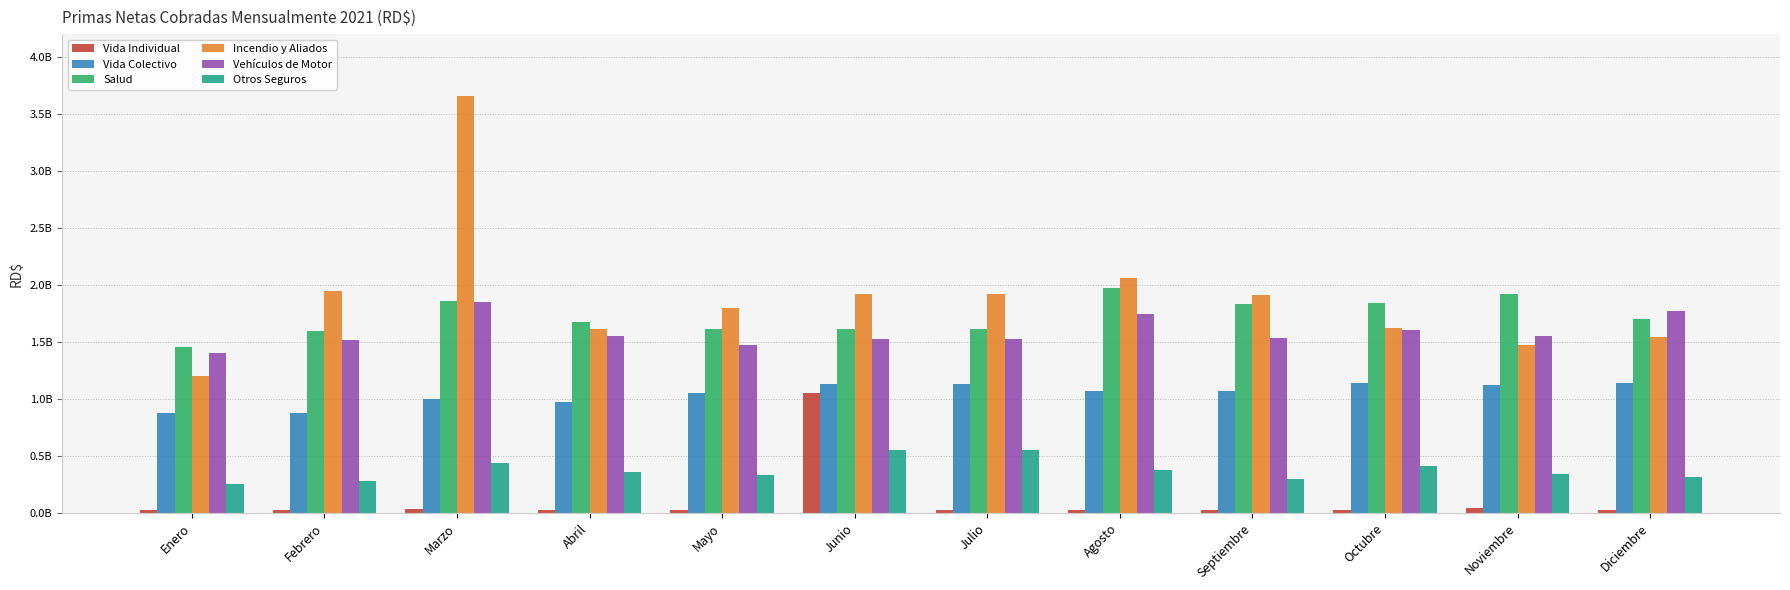

List the series in order of their peak value, highest first.

Incendio y Aliados, Salud, Vehículos de Motor, Vida Colectivo, Vida Individual, Otros Seguros